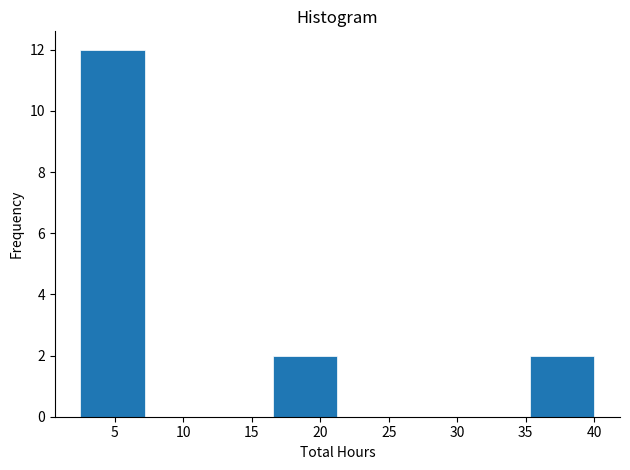

Reading left to right, transcribe this chart: for each bar, give the range it covers on the x-axis and its height. Neither the bar edges nor the heights are printed on the chart, so give them approximately, as read against the axes.

2.5 to 7.0: 12
7.0 to 12.0: 0
12.0 to 16.5: 0
16.5 to 21.5: 2
21.5 to 26.0: 0
26.0 to 30.5: 0
30.5 to 35.5: 0
35.5 to 40.0: 2